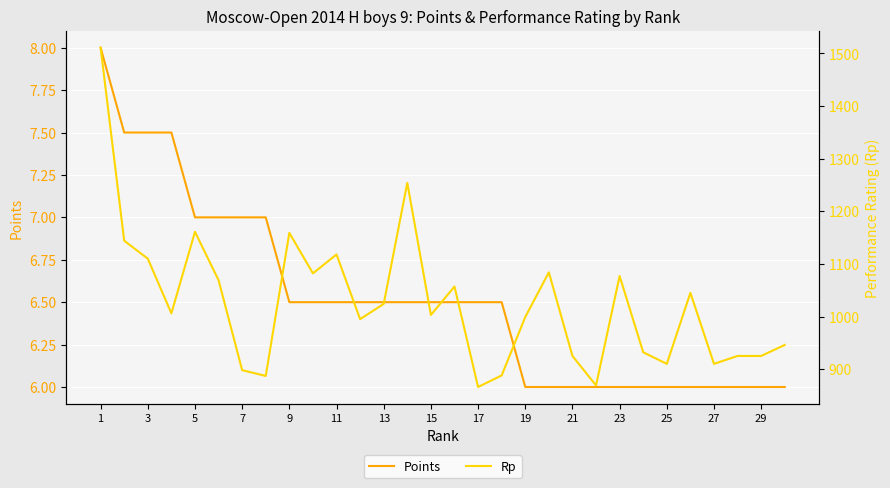

What are all the series names shown in the legend?

Points, Rp